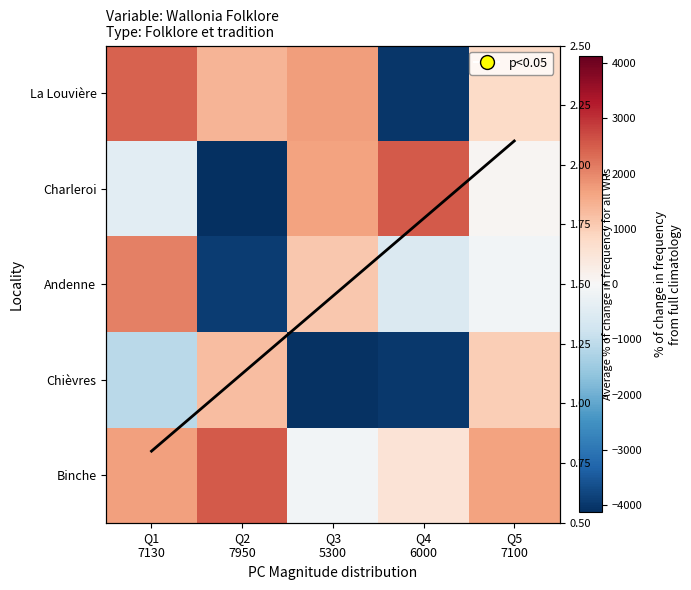

What is the difference between the maximum and minimum values in the Andenne series?

6005.0